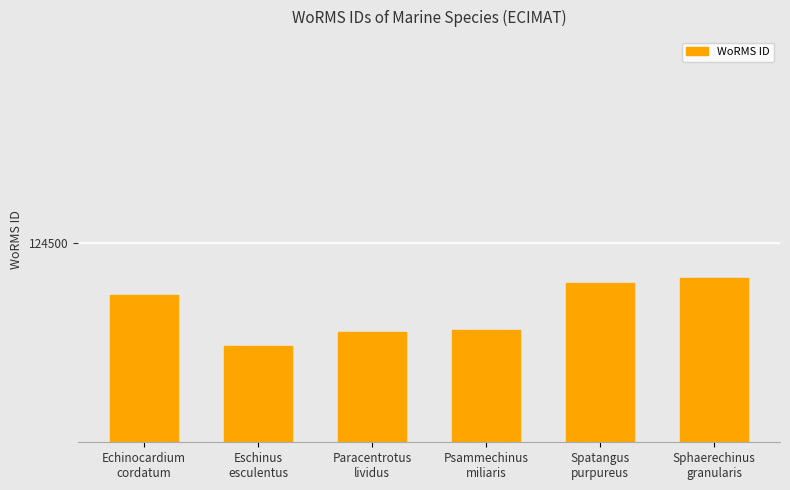

Are the bars horizontal?

No